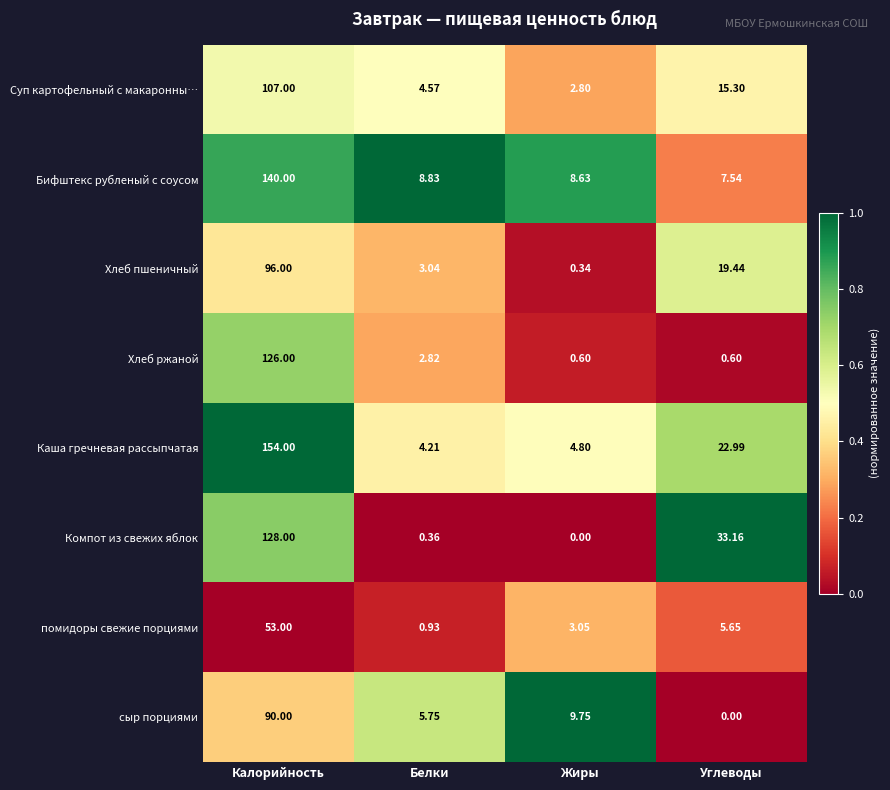

Which series has the largest total across all categories?

Каша гречневая рассыпчатая